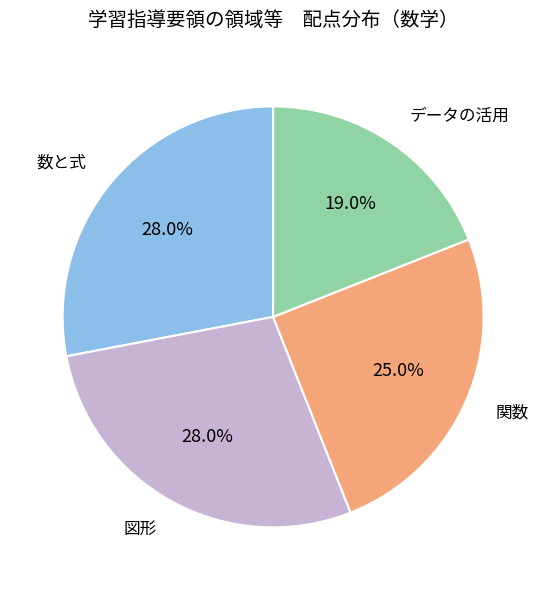

Count the number of slices in the pie.

4